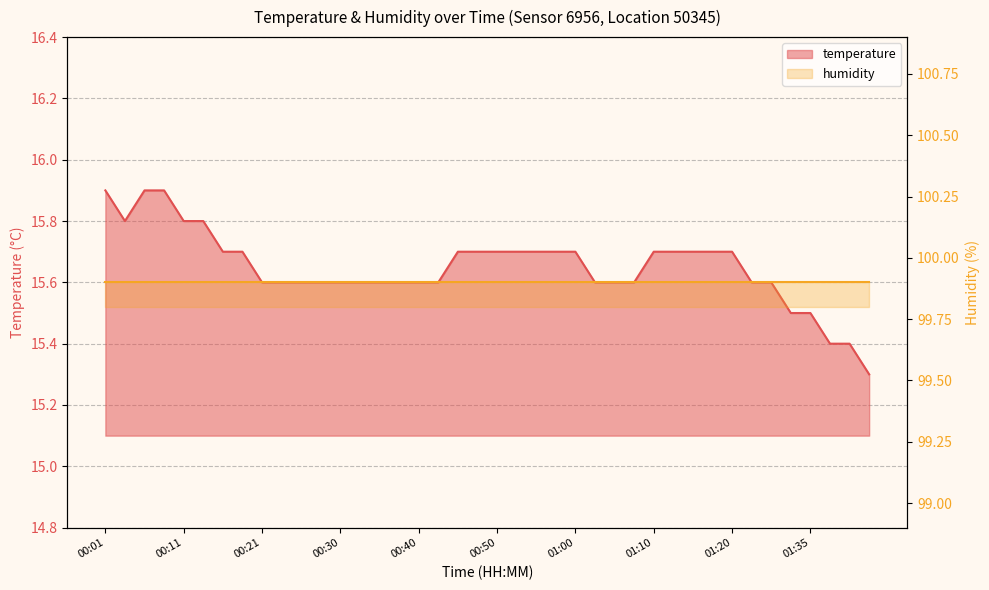

What is the difference between the maximum and minimum values?

0.6